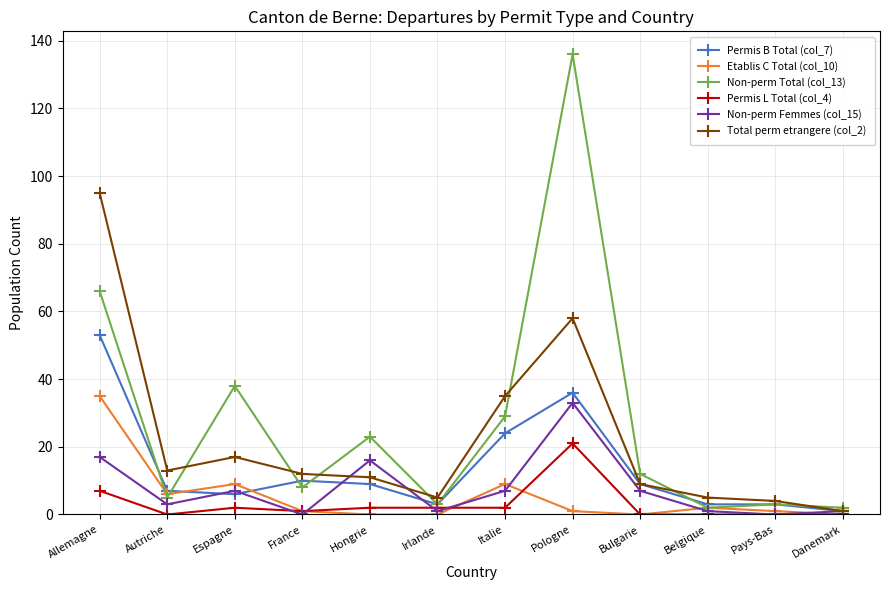

Which series has the largest range (max minus min)?

Non-perm Total (col_13)